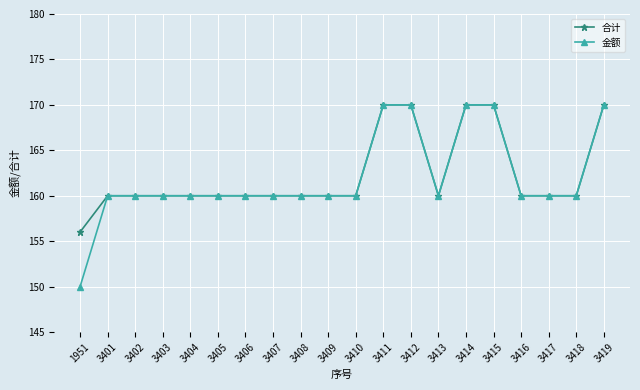

At which label does 合计 reach its minimum?

1951